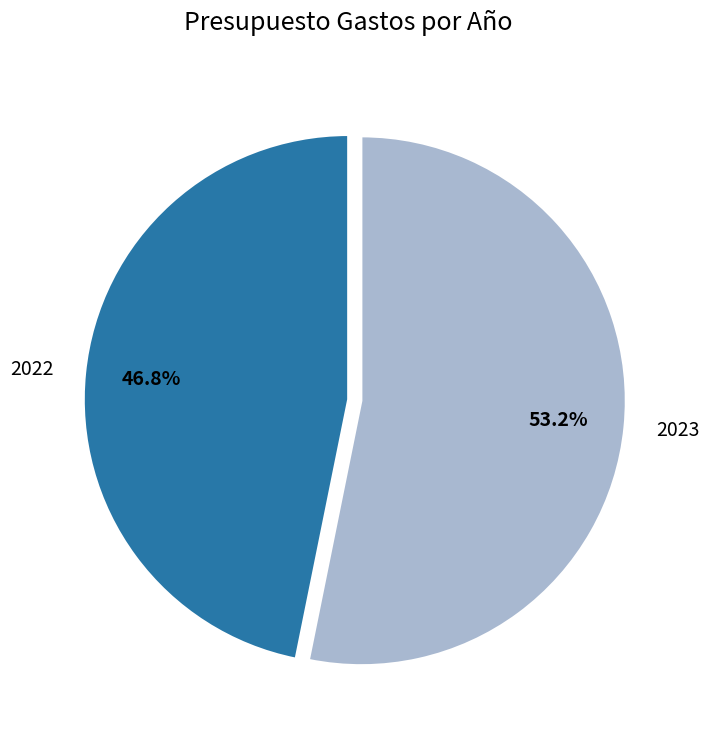

To the nearest percent, what portion does 2022 represent?

47%